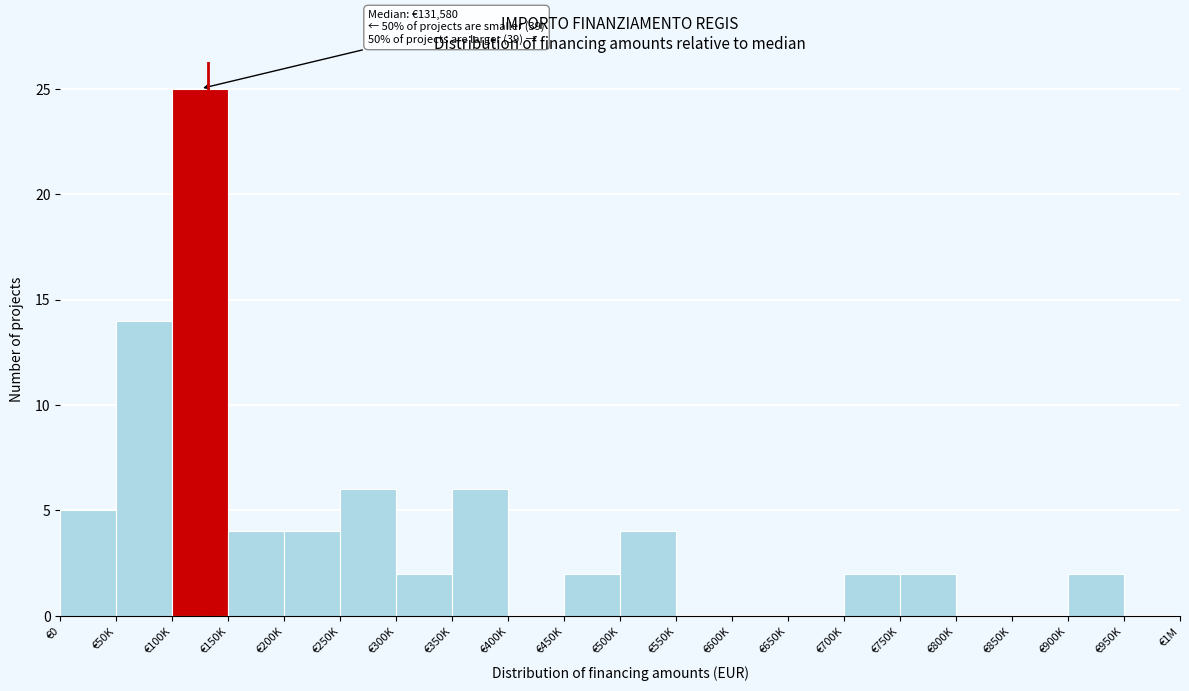

Reading right to left, what are all the values shown in this chart?

€950K=0	€900K=2	€850K=0	€800K=0	€750K=2	€700K=2	€650K=0	€600K=0	€550K=0	€500K=4	€450K=2	€400K=0	€350K=6	€300K=2	€250K=6	€200K=4	€150K=4	€100K=25	€50K=14	€0=5